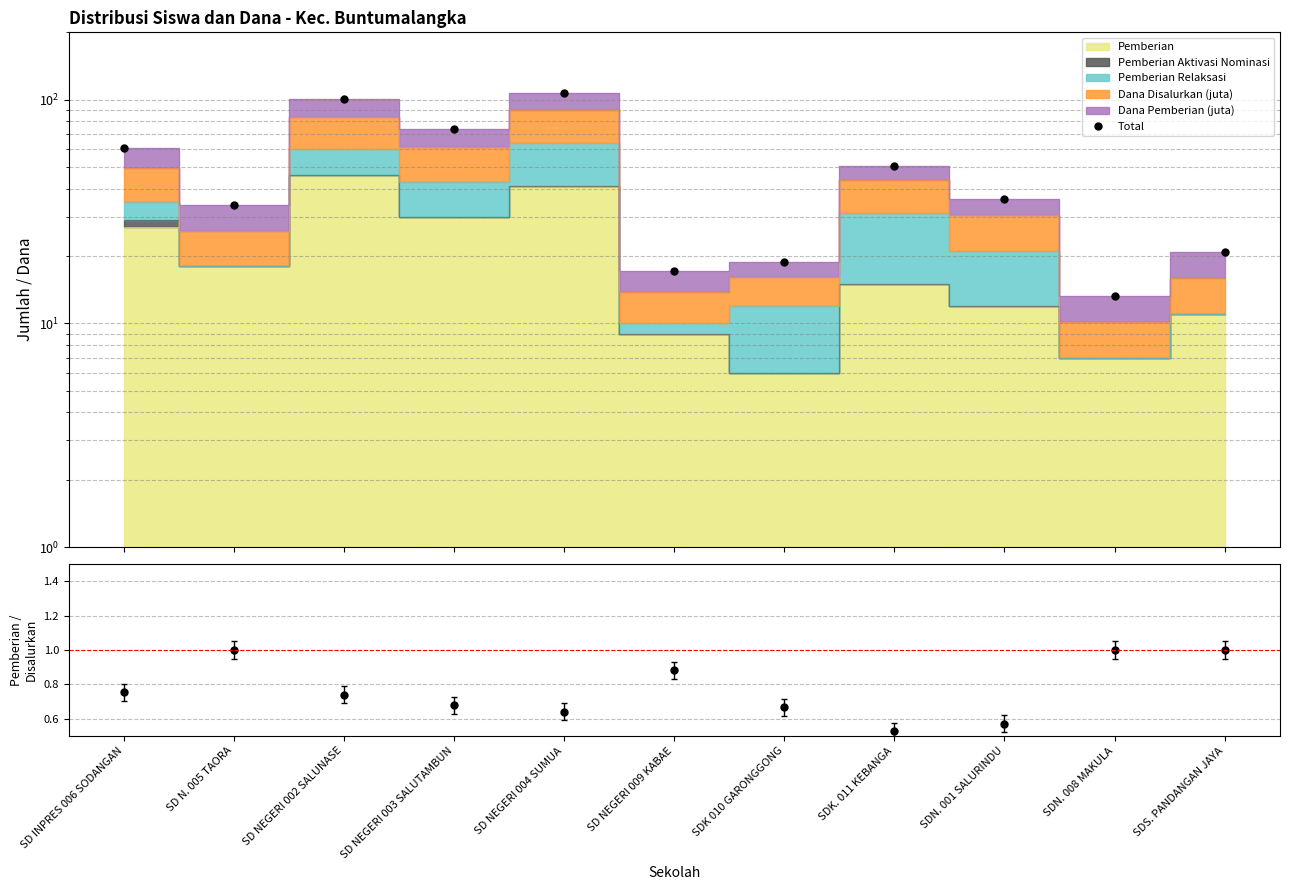

What is the label of the 5th point from the left?

SD NEGERI 004 SUMUA